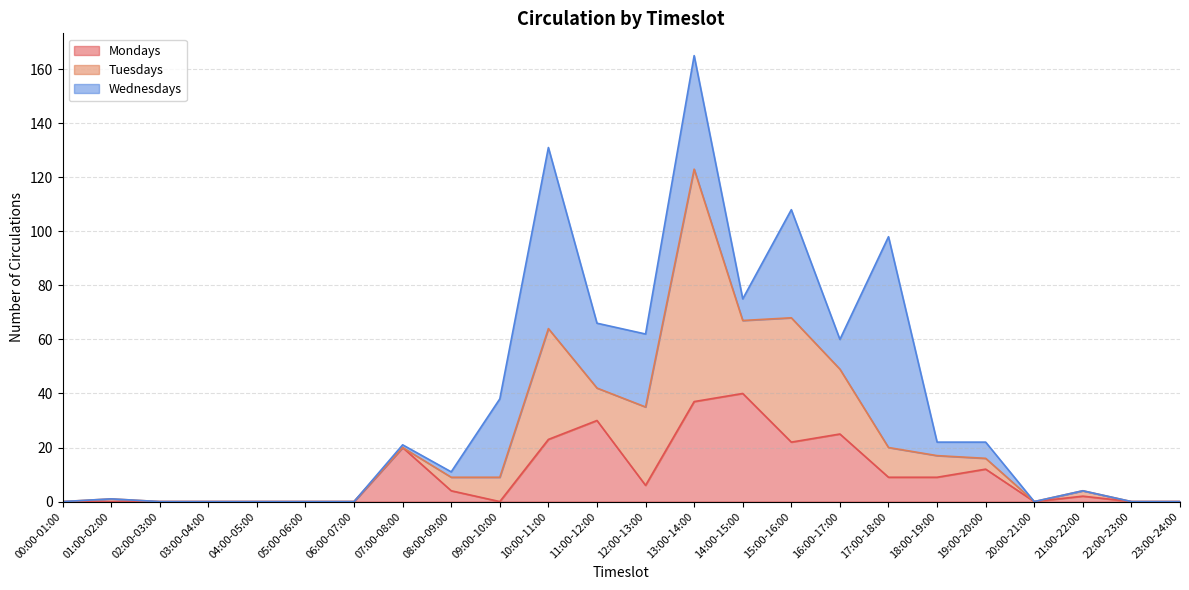

True or false: Tuesdays and Wednesdays intersect in this chart.

True